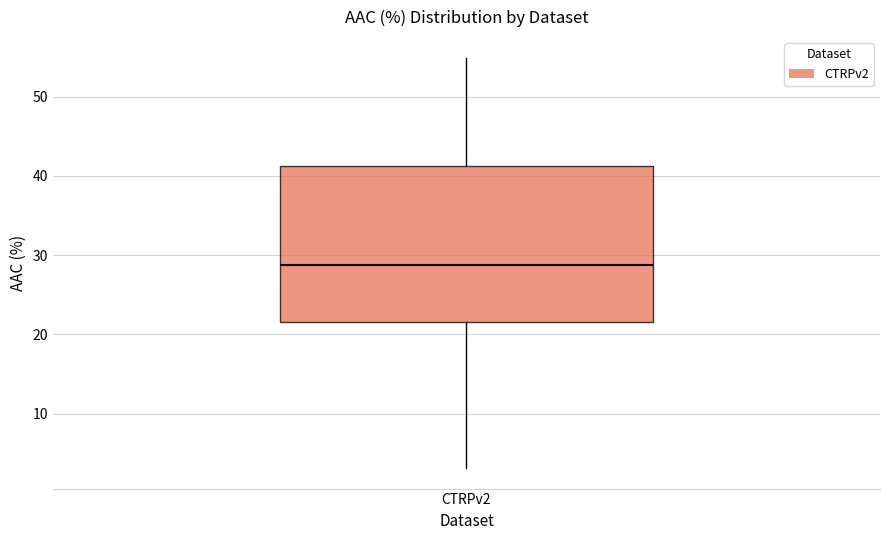

Read this box plot against the y-axis: the position of the median line, the range covered by the box, and the ends of both whiskers. The values are not printed on the chart, so give them approximately, as read against the axis.

median 29, box 22 to 41, whiskers 3 to 55